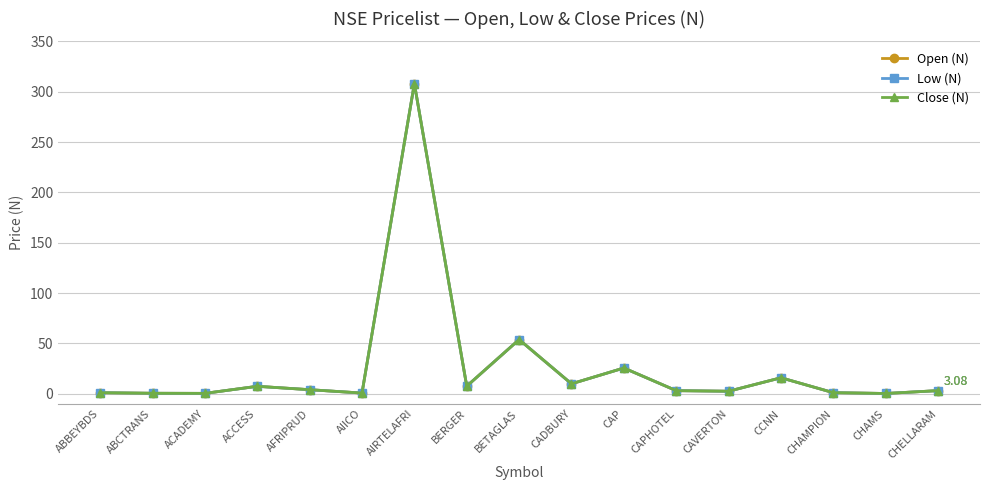

What position from the right is ABBEYBDS?

17